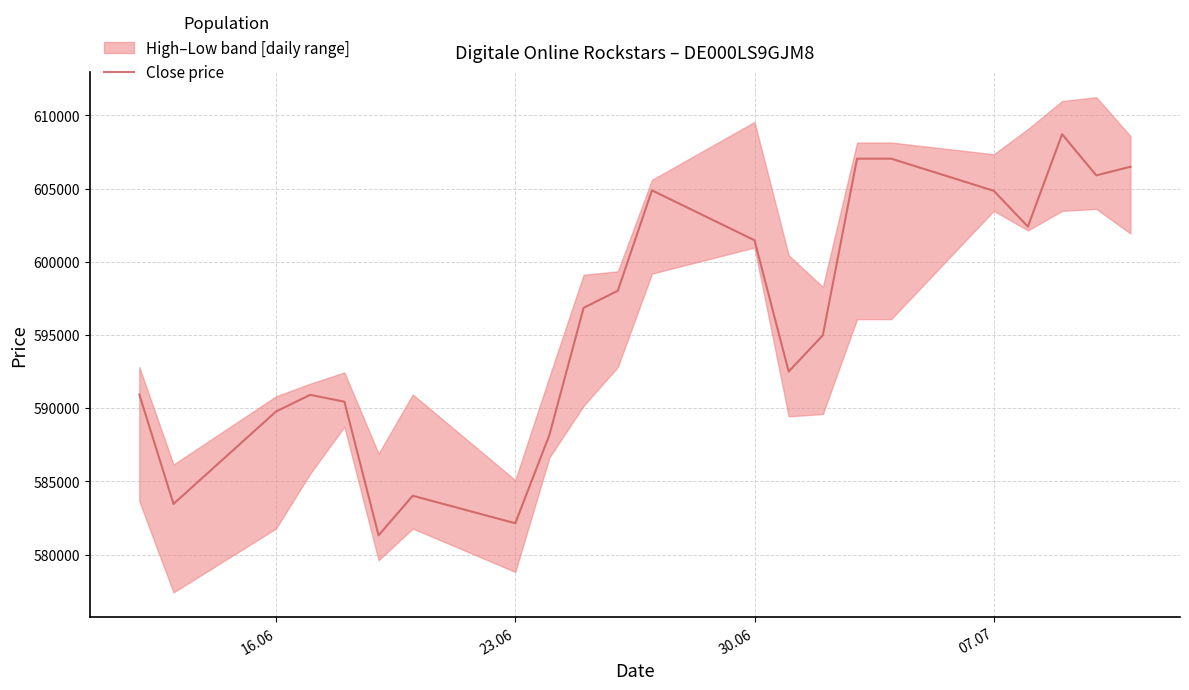

The value of Close price at 16.06 is 589778. True or false?

True